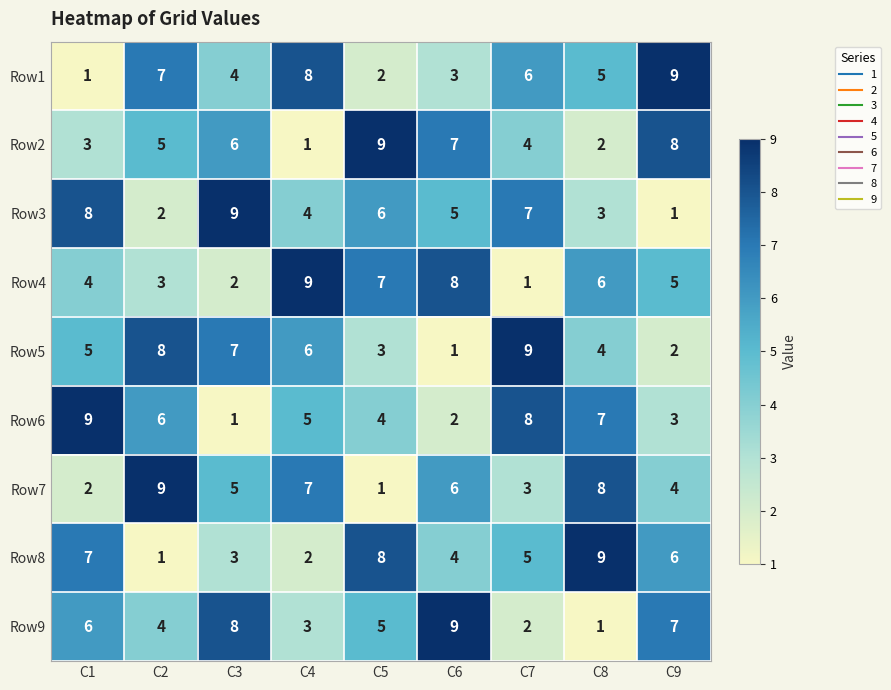

How many Row4 values are between 3 and 7?

5